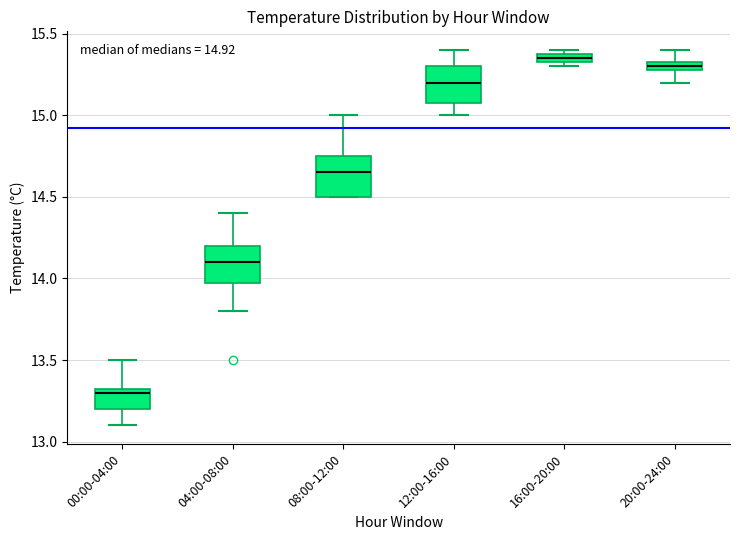

Which box has the lowest median line?

00:00-04:00